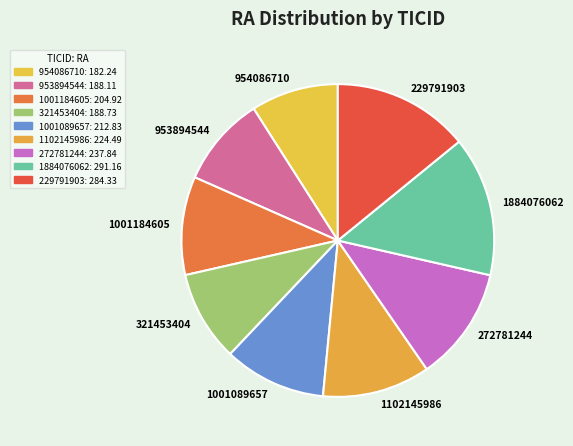

True or false: 1001184605 accounts for 10% of the total.

True